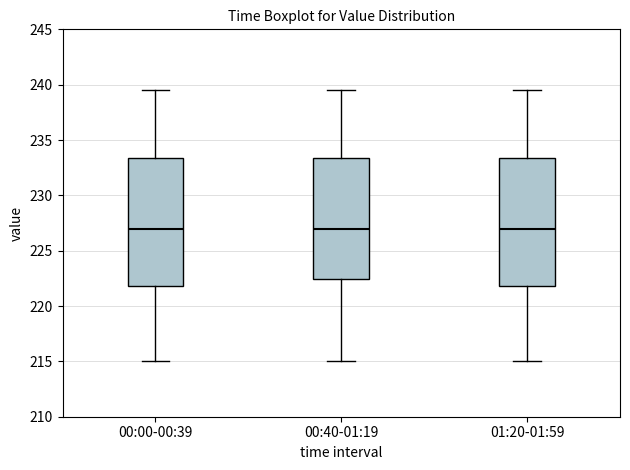

Reading left to right, transcribe this box plot: for each box, give where its median line is, the range the box spans, and where its two whiskers end, as read against the y-axis. The values are not printed on the chart, so give them approximately, as read against the axis.

00:00-00:39: median 227.0, box 222.0 to 233.5, whiskers 215.0 to 239.5
00:40-01:19: median 227.0, box 222.5 to 233.5, whiskers 215.0 to 239.5
01:20-01:59: median 227.0, box 222.0 to 233.5, whiskers 215.0 to 239.5